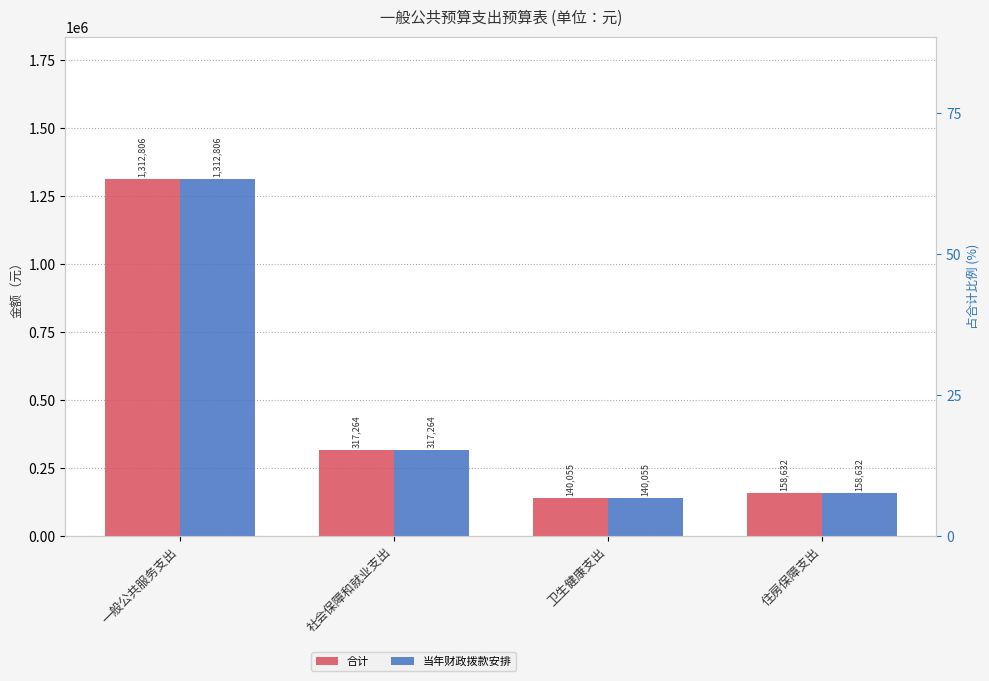

What is the sum of the 合计 values at 卫生健康支出 and 社会保障和就业支出?

457318.9